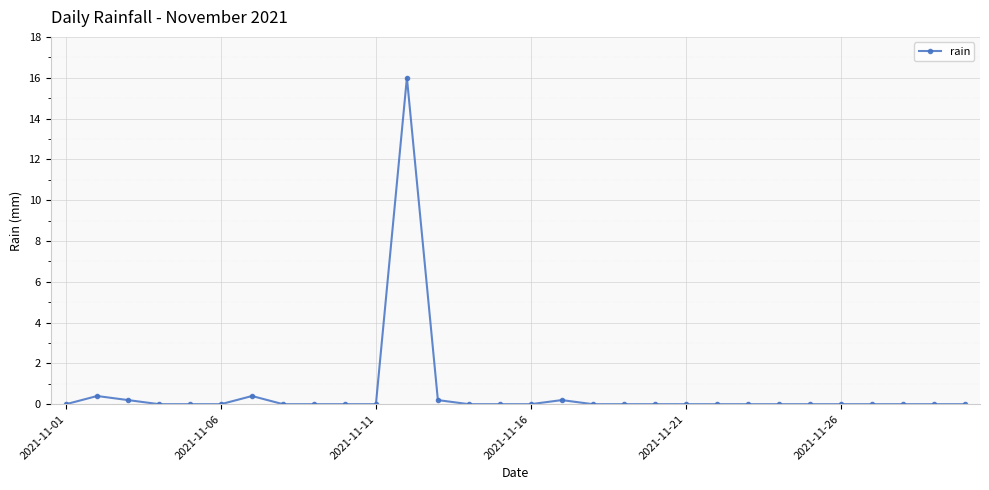

How many series are shown in this chart?

1